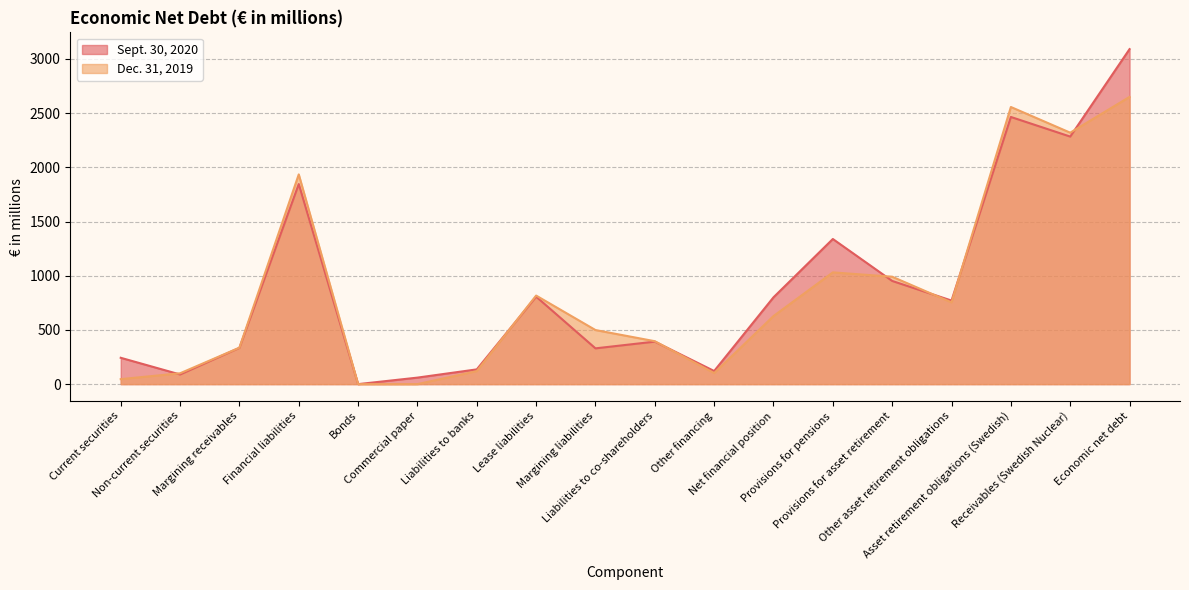

What is the label of the 9th point from the right?

Liabilities to co-shareholders